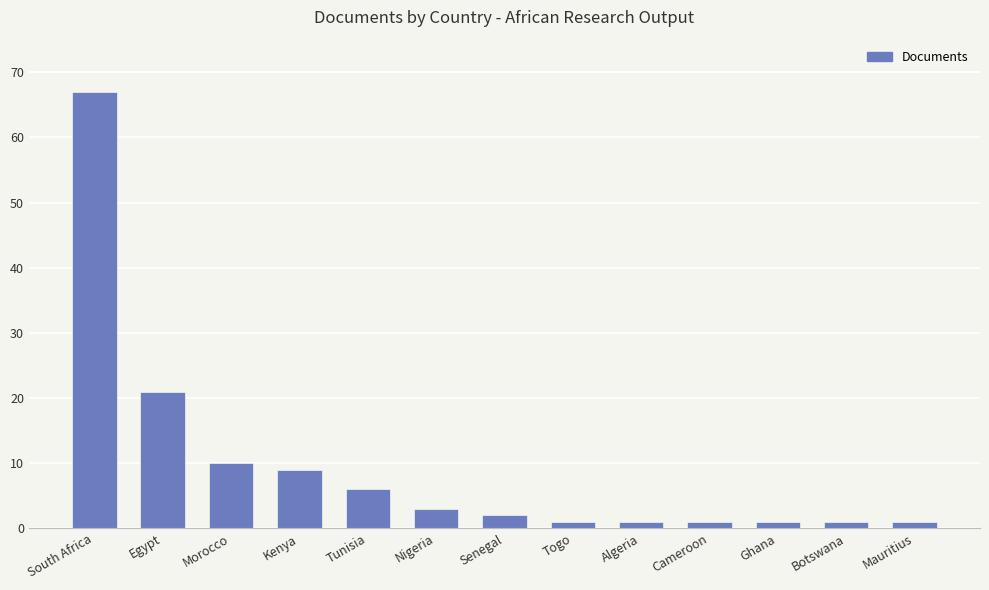

What is the difference between the second highest and minimum values?

20